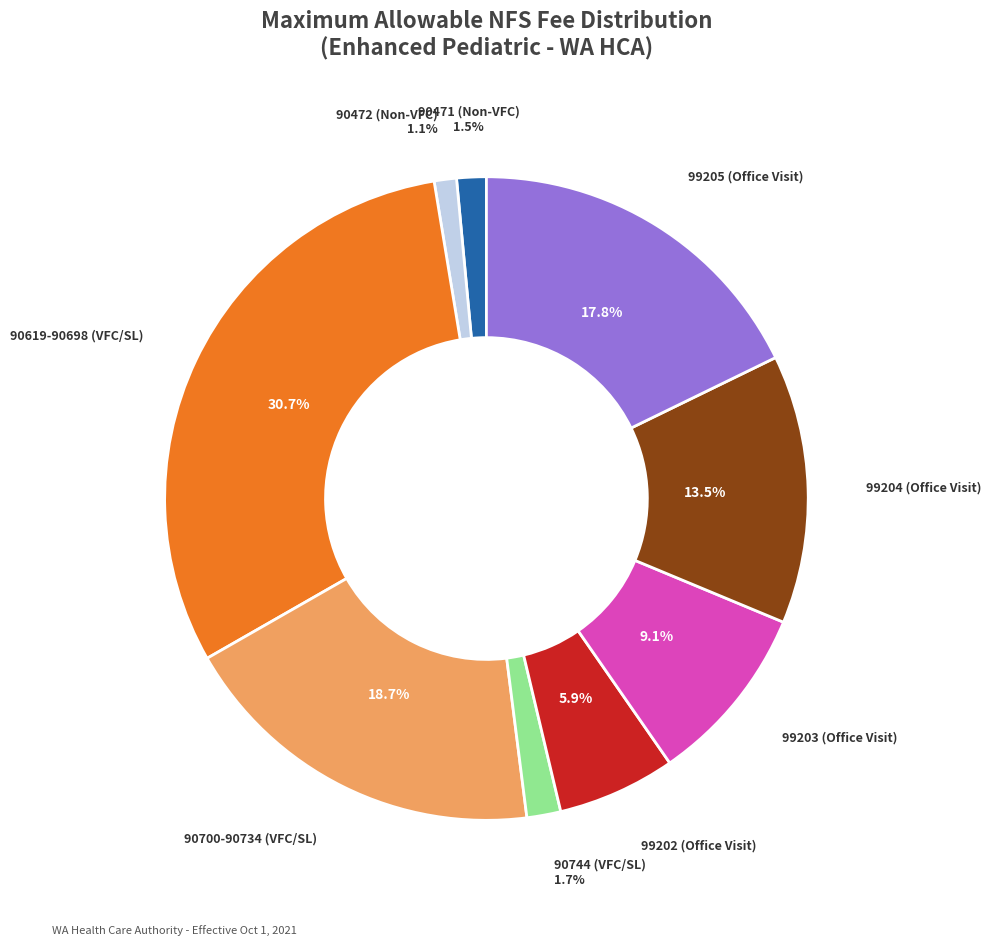

Combined, do 90619-90698 (VFC/SL) and 99205 (Office Visit) account for over 50%?

No